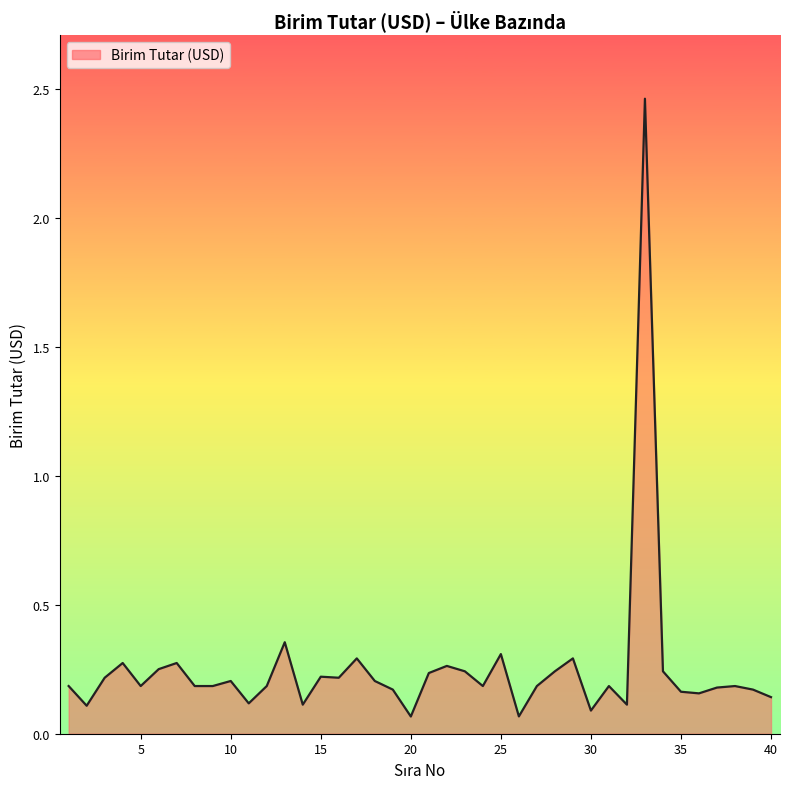

What is the difference between the maximum and minimum values?

2.4